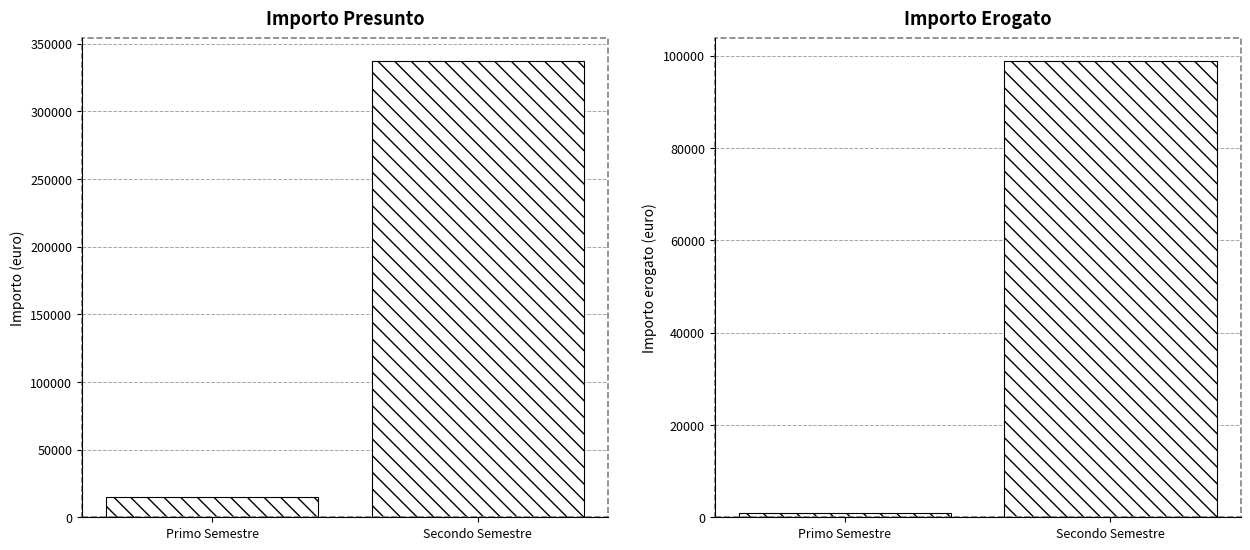

Which category has the lowest value in the Importo erogato (euro) series?

Primo Semestre